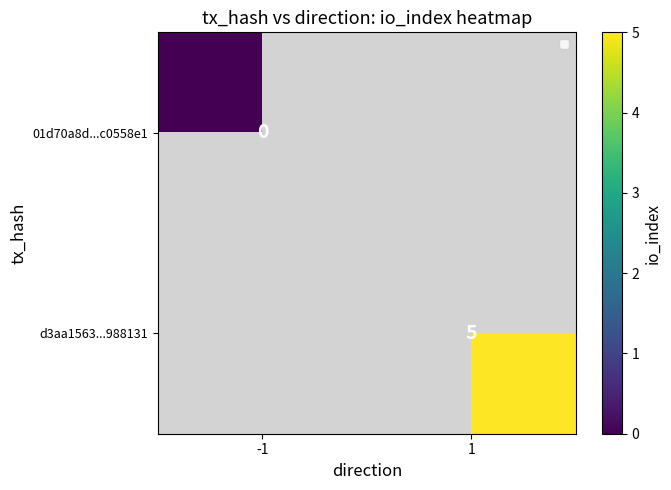

True or false: d3aa1563...988131 has a value of 5 at 1.

True